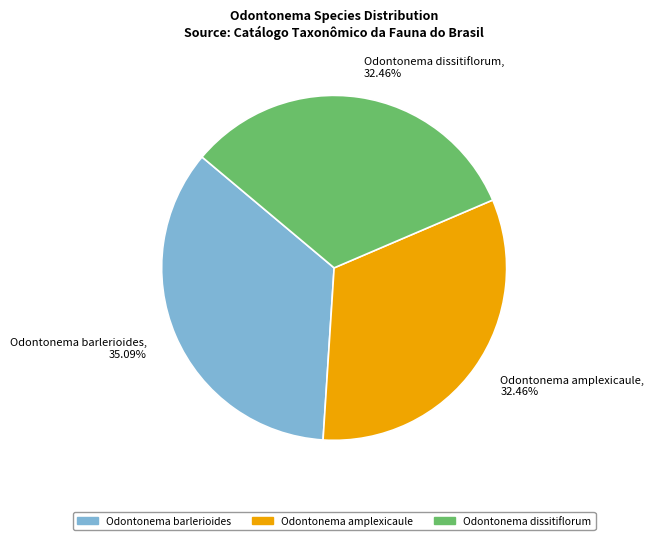

To the nearest percent, what percentage of the pie is Odontonema dissitiflorum?

32%